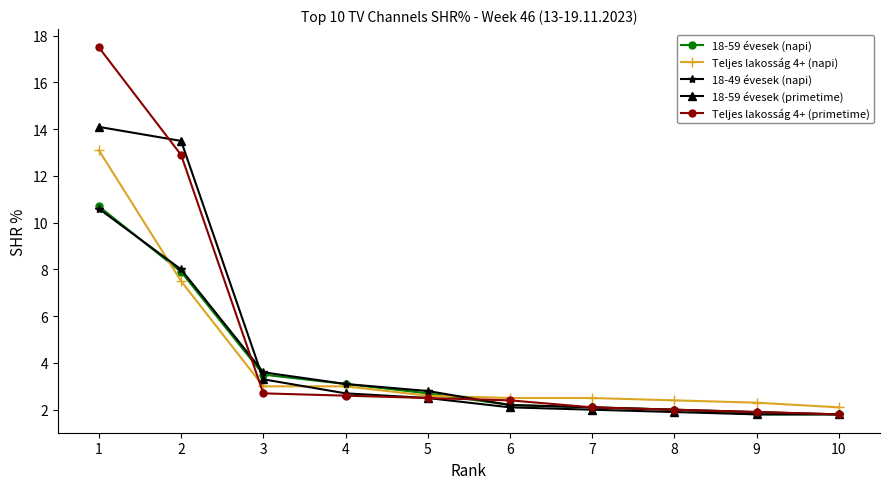

Count the number of categories in the chart.

10